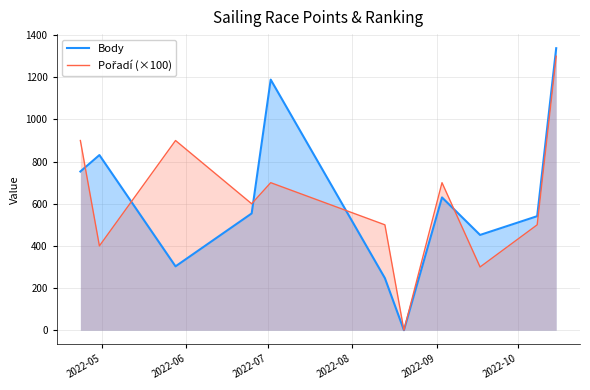

Count the number of data series in this chart.

2